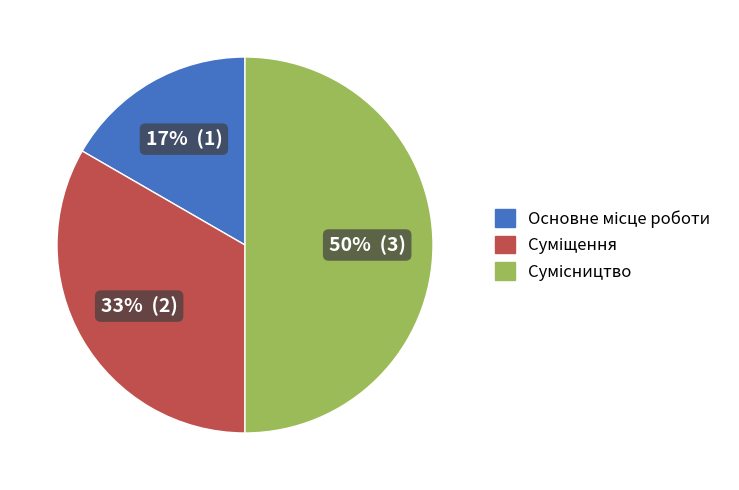

To the nearest percent, what is the average slice percentage?

33%